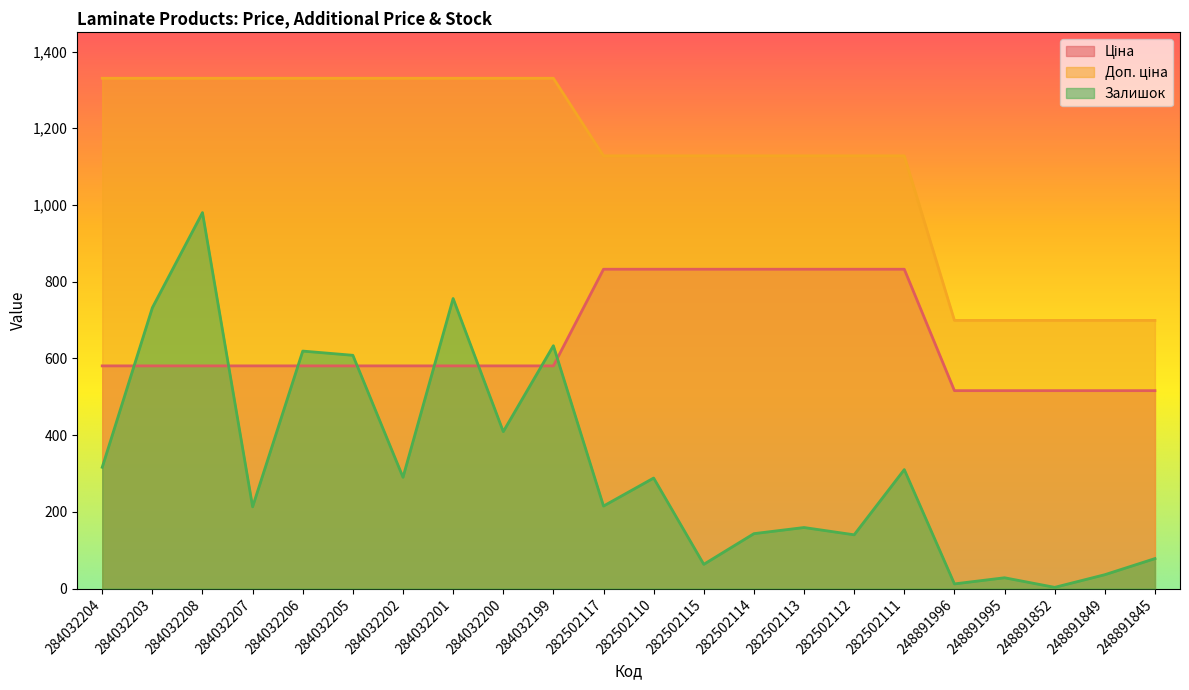

Does the chart display data point markers on the line(s)?

No